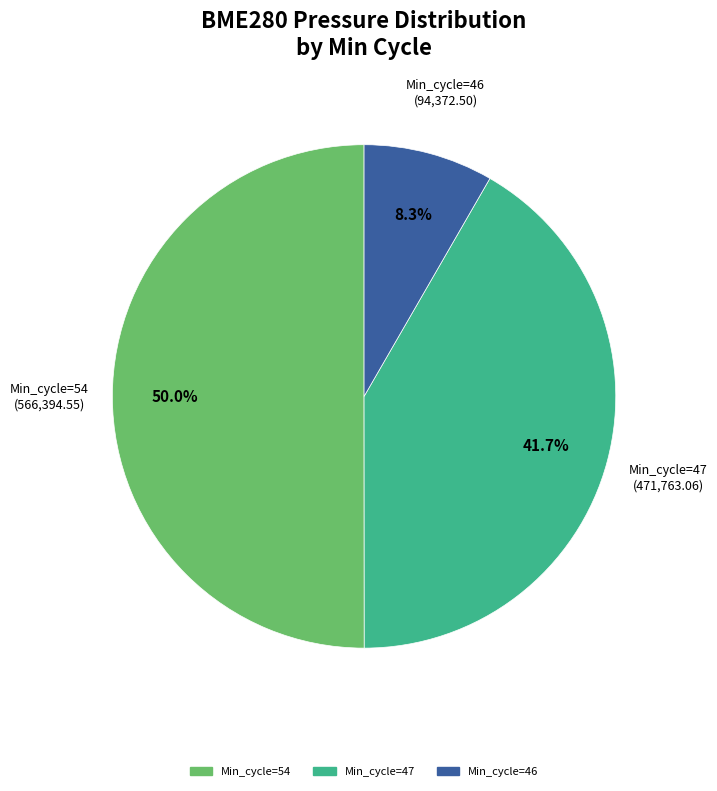

How many segments does this pie chart have?

3